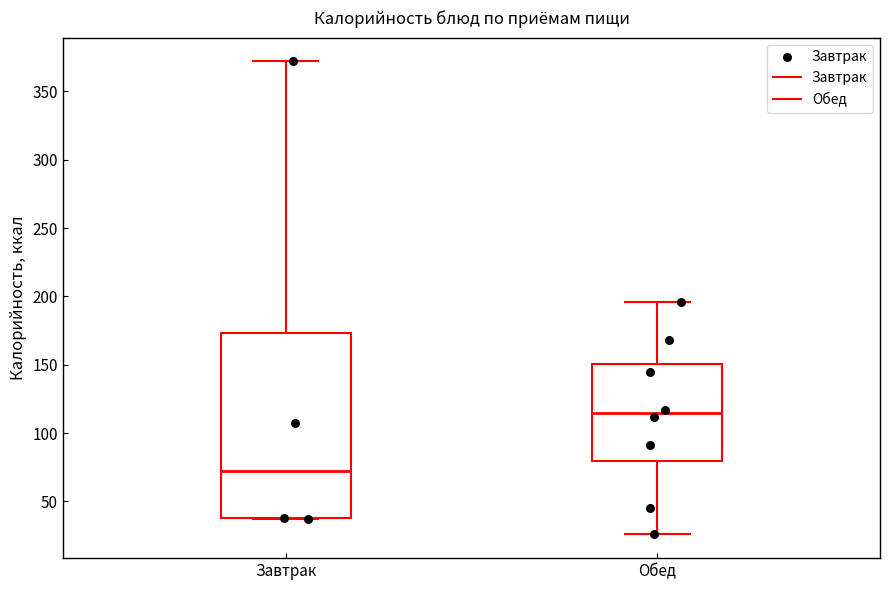

Reading left to right, transcribe this box plot: for each box, give where its median line is, the range the box spans, and where its two whiskers end, as read against the y-axis. The values are not printed on the chart, so give them approximately, as read against the axis.

Завтрак: median 75, box 40 to 175, whiskers 35 to 370
Обед: median 115, box 80 to 150, whiskers 25 to 195